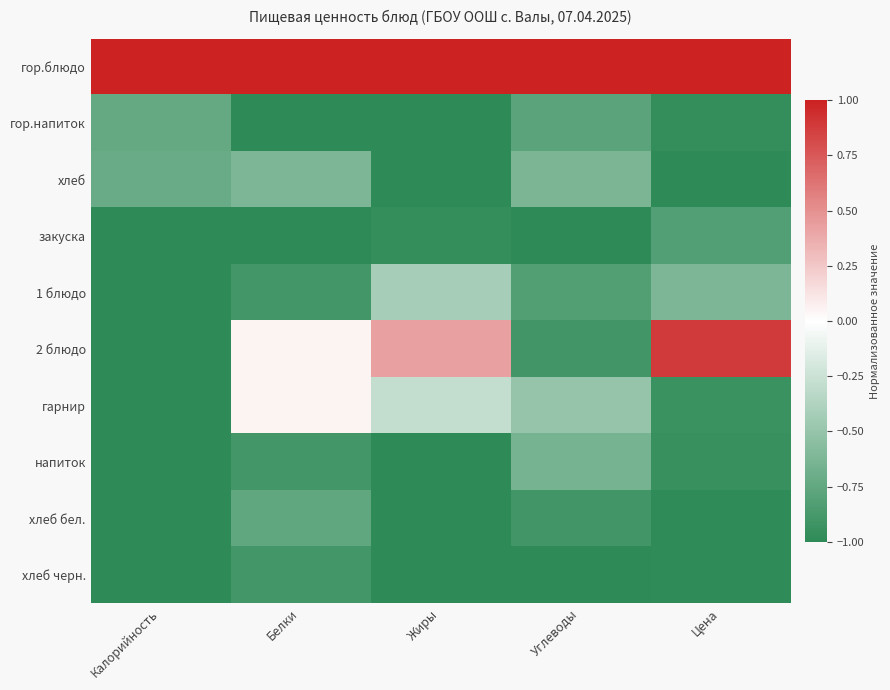

Count the number of data series in this chart.

10